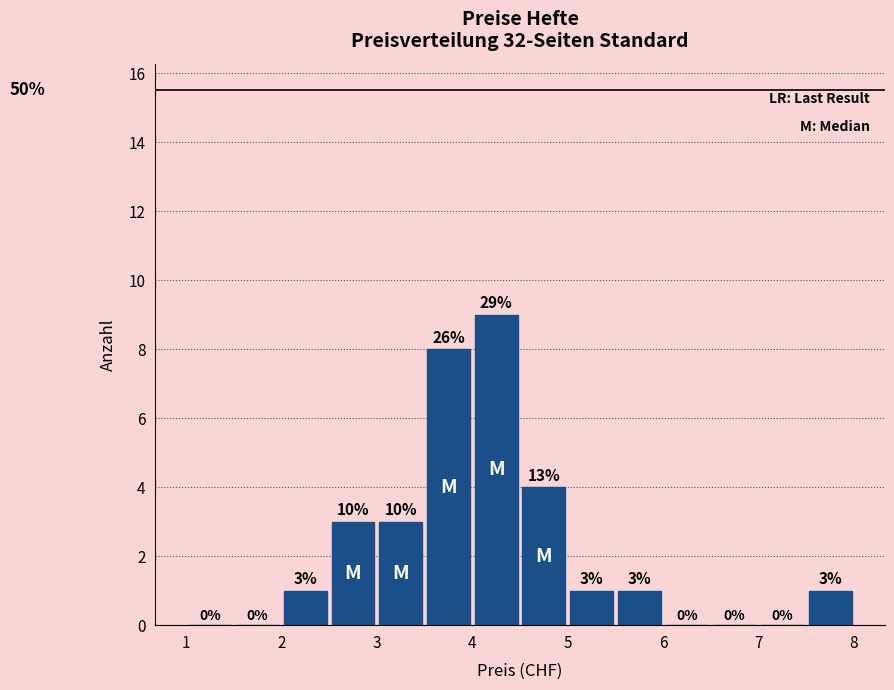

Which range on the x-axis has the tallest bar?

4.0 to 4.5